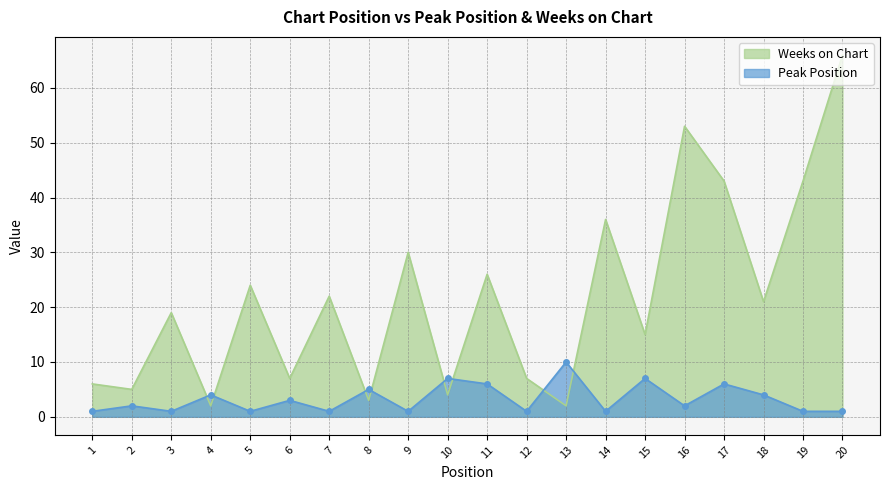

Rank the series by their maximum value, from lowest to highest.

Peak Position, Weeks on Chart